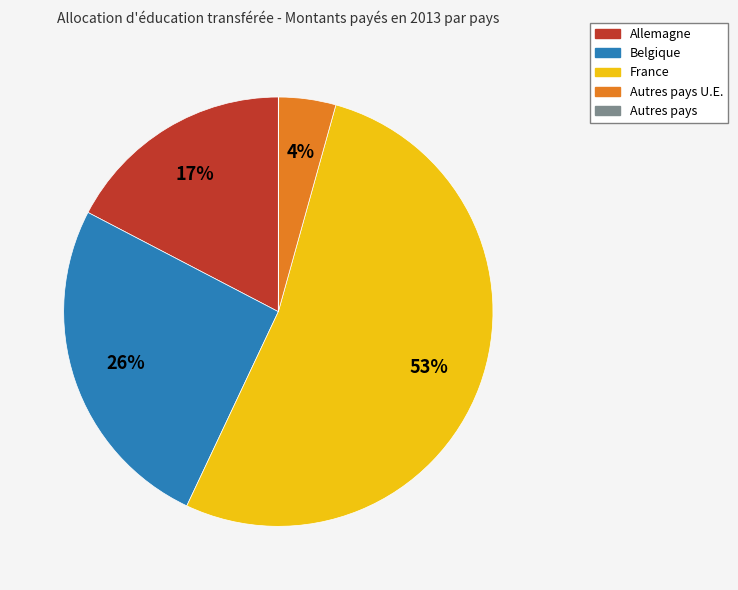

Does any single category account for the majority?

Yes